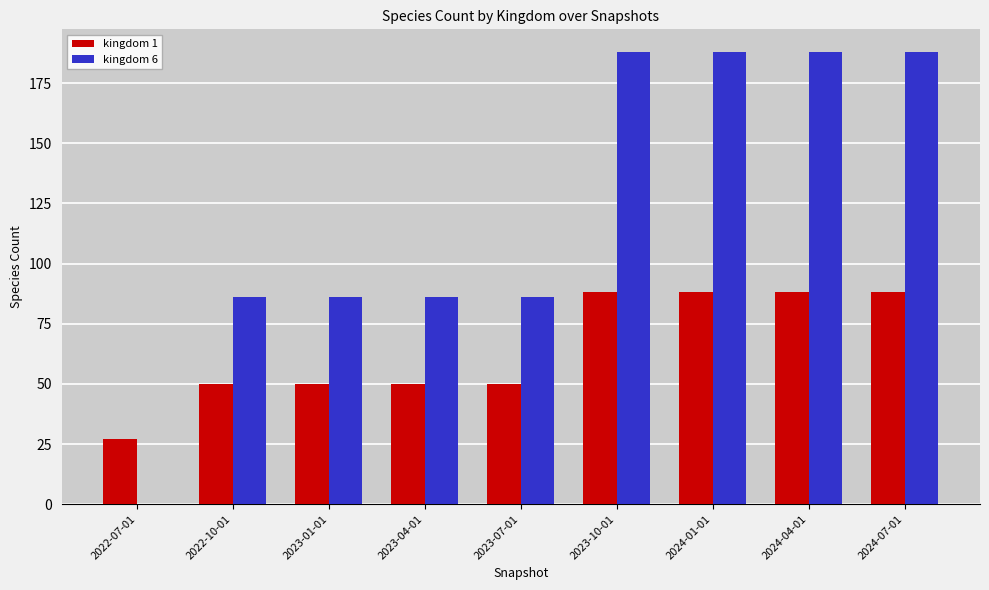

Which series has the widest spread of values?

kingdom 6